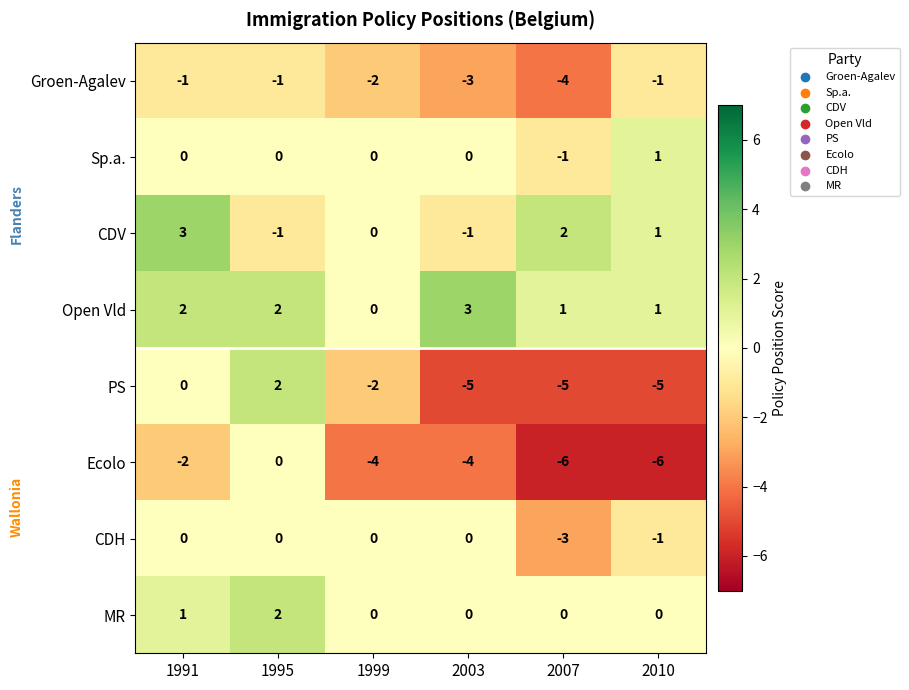

What is the greatest value displayed?

3